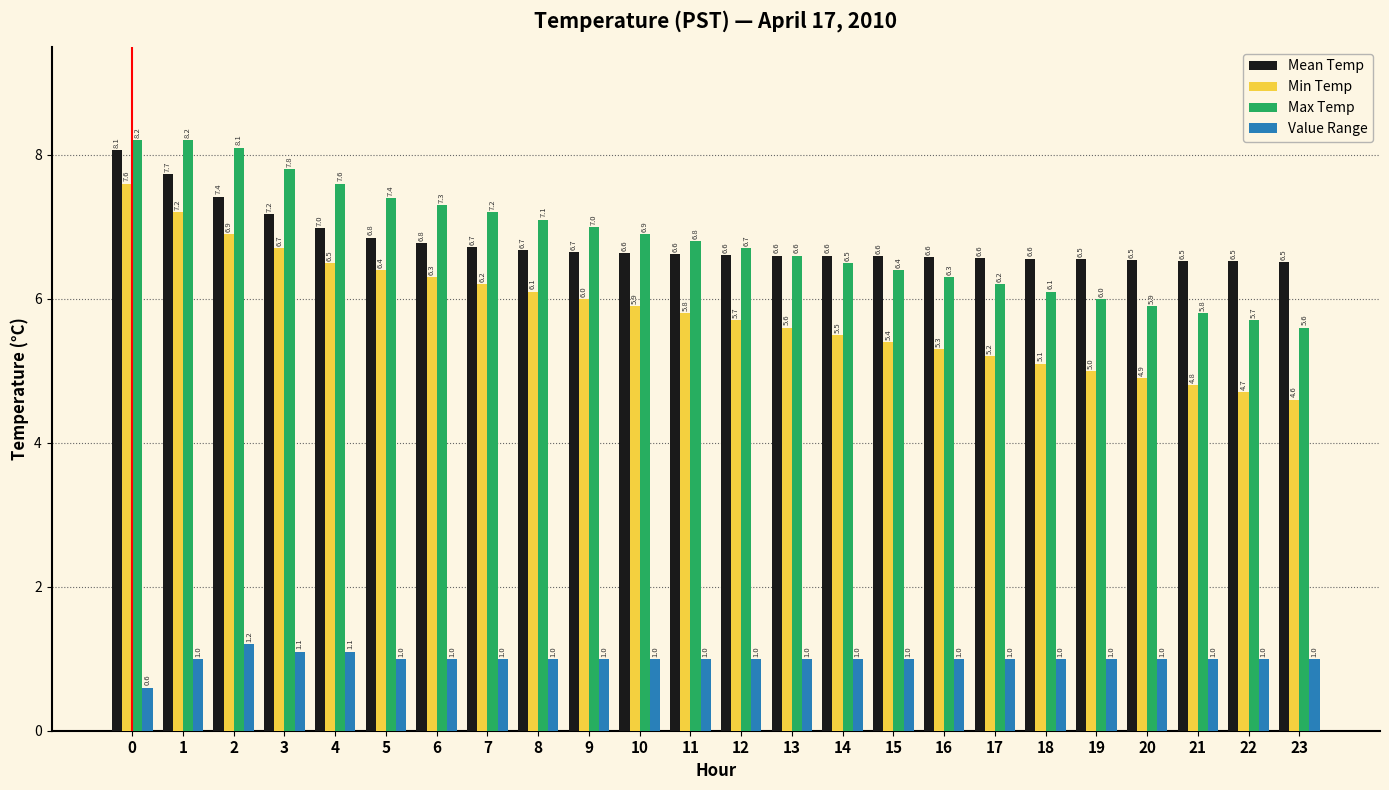

What is the spread (max minus min) of values at 13?

5.6